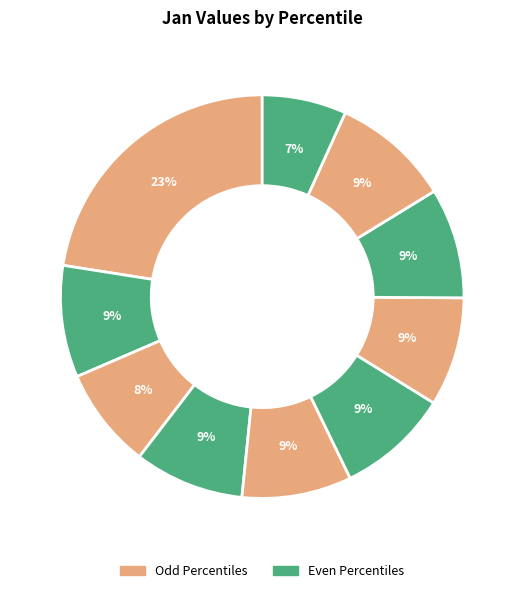

Which category has the biggest portion of the pie?

pct05